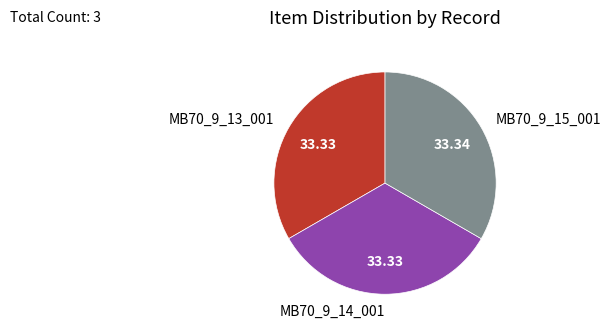

The MB70_9_13_001 slice represents 33% of the pie. True or false?

True